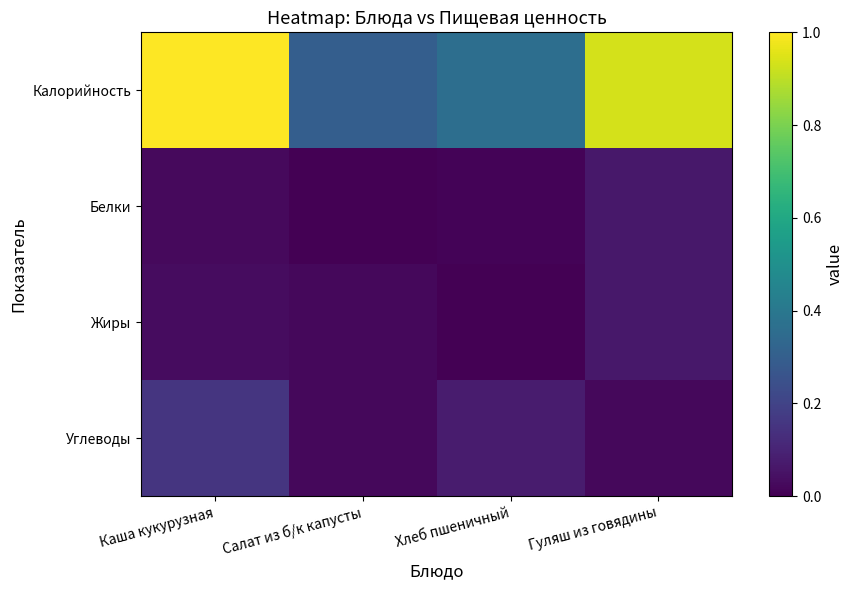

Which series has the largest total across all categories?

Калорийность